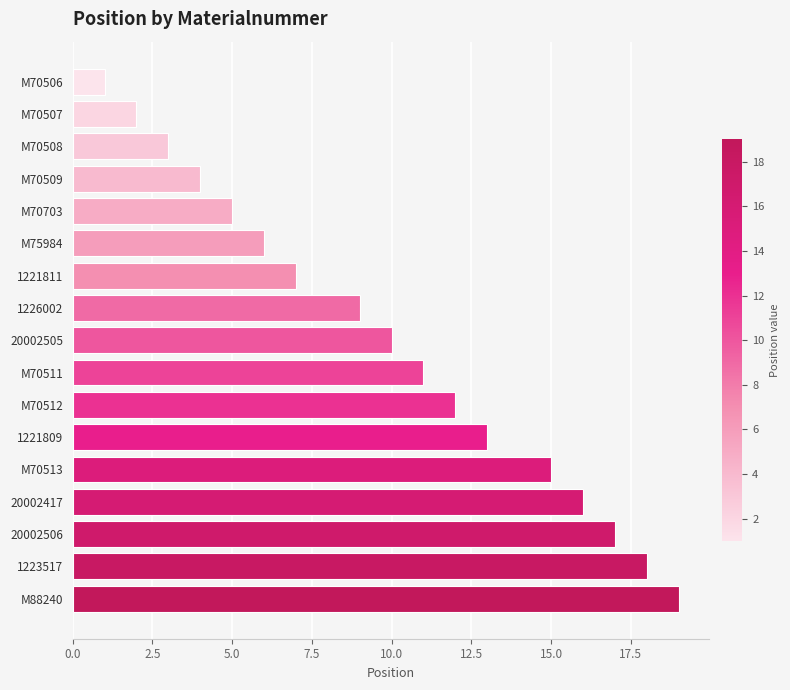

What is the label of the 5th bar from the bottom?

M70513